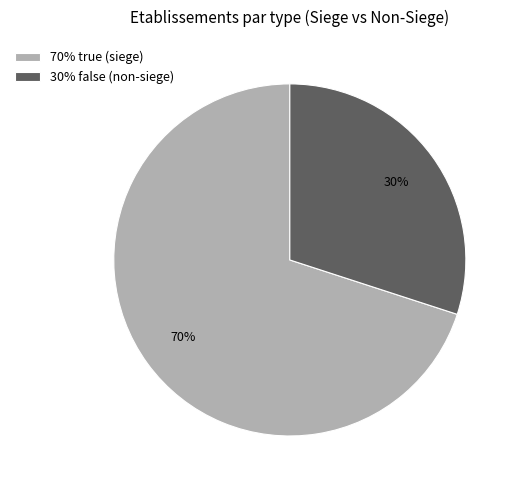

What is the ratio of the value at 30% false (non-siege) to the value at 70% true (siege)?

0.4